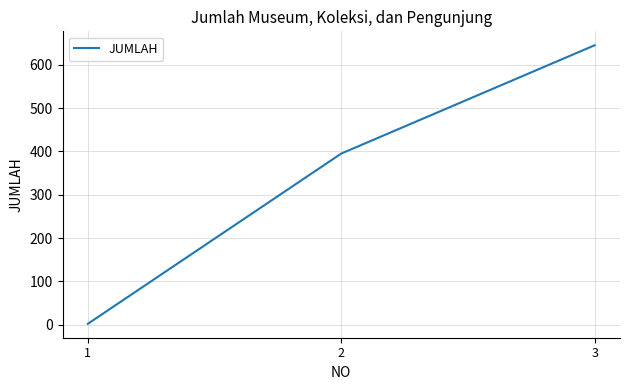

Is it true that the value at 2 is 395?

True